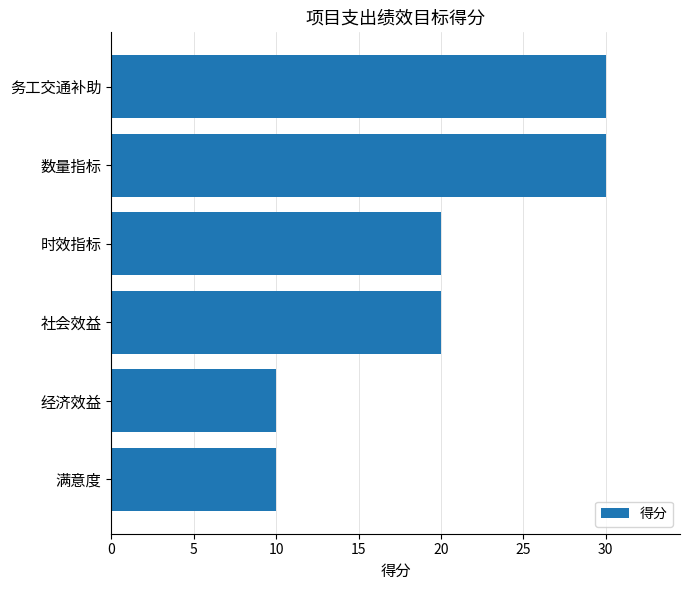

What is the difference between the maximum and second lowest values?

20